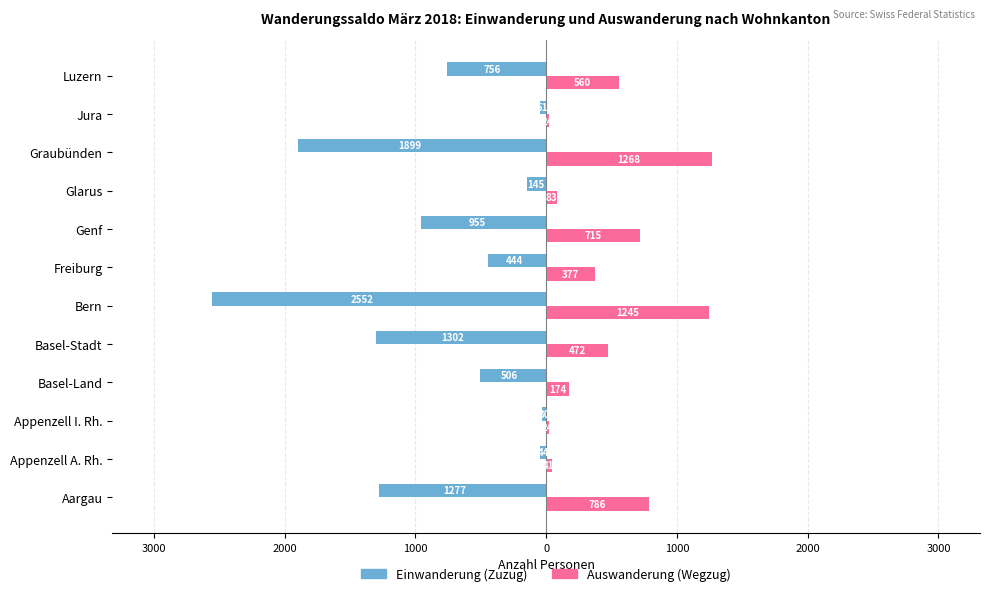

What is the difference between the maximum and minimum values in the Auswanderung (Wegzug) series?

1244